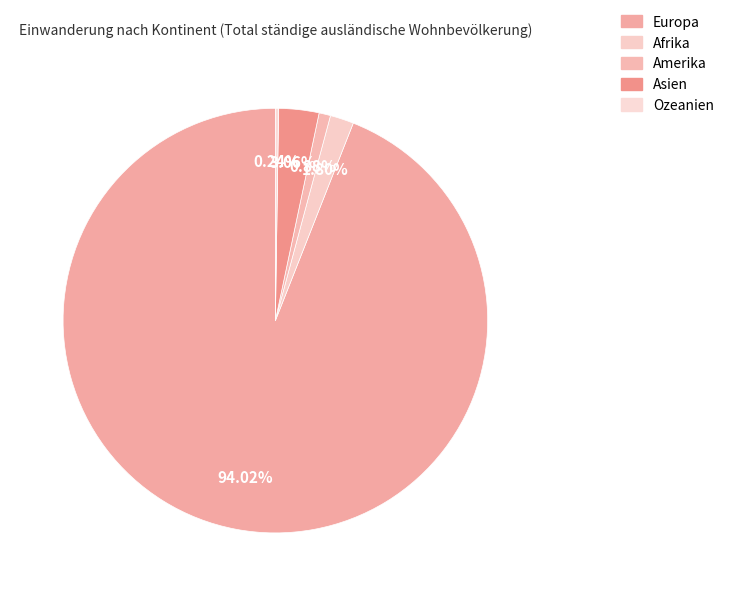

How many segments does this pie chart have?

5